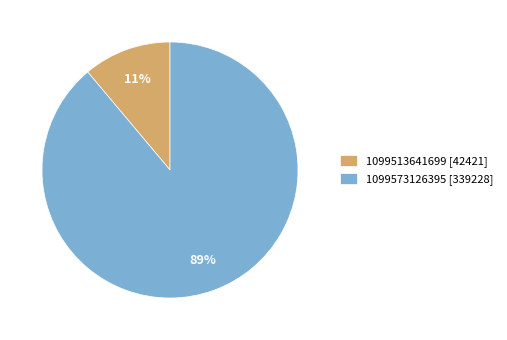

To the nearest percent, what is the combined percentage of 1099513641699 and 1099573126395?

100%